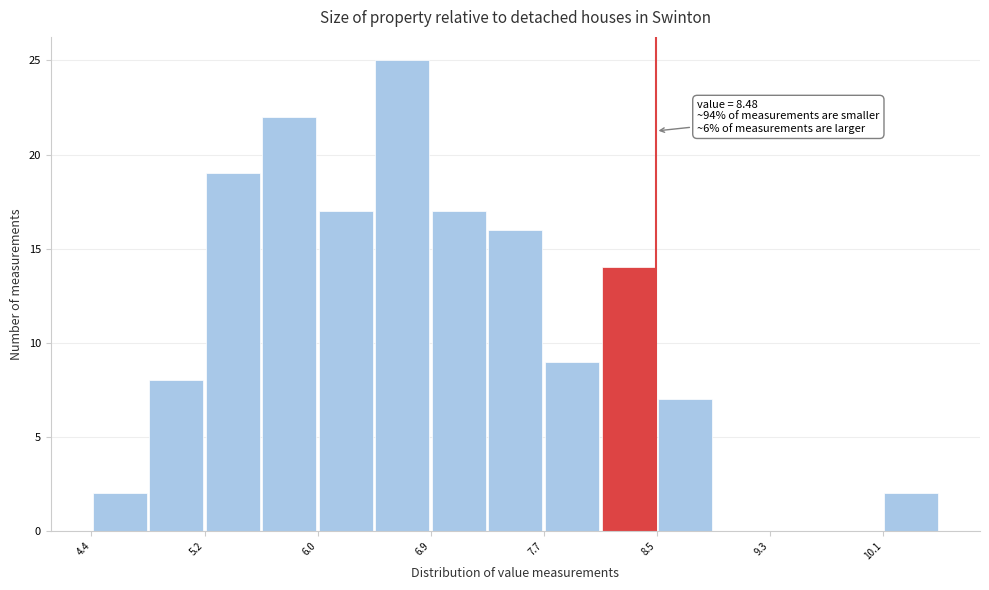

Which range on the x-axis has the tallest bar?

6.4 to 6.9